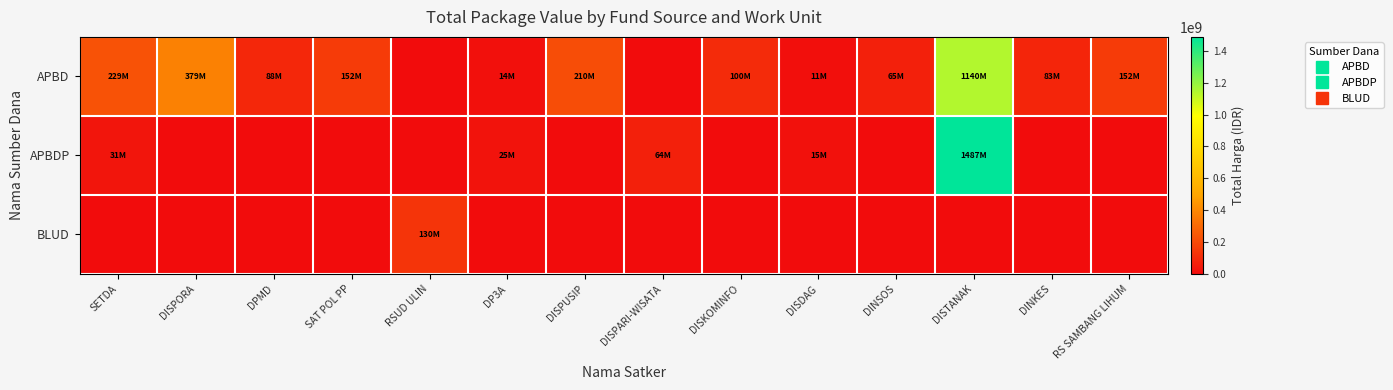

Reading left to right, list all the values displayed in this chart.

APBD: SETDA=228750000	DISPORA=379075000	DPMD=87920000	SAT POL PP=152477000	RSUD ULIN=0	DP3A=14400000	DISPUSIP=210105000	DISPARI-WISATA=0	DISKOMINFO=100000000	DISDAG=11100000	DINSOS=65000000	DISTANAK=1139621780	DINKES=83083505	RS SAMBANG LIHUM=152253740
APBDP: SETDA=30800000	DISPORA=0	DPMD=0	SAT POL PP=0	RSUD ULIN=0	DP3A=25200000	DISPUSIP=0	DISPARI-WISATA=64468000	DISKOMINFO=0	DISDAG=14750000	DINSOS=0	DISTANAK=1486800150	DINKES=0	RS SAMBANG LIHUM=0
BLUD: SETDA=0	DISPORA=0	DPMD=0	SAT POL PP=0	RSUD ULIN=129791000	DP3A=0	DISPUSIP=0	DISPARI-WISATA=0	DISKOMINFO=0	DISDAG=0	DINSOS=0	DISTANAK=0	DINKES=0	RS SAMBANG LIHUM=0